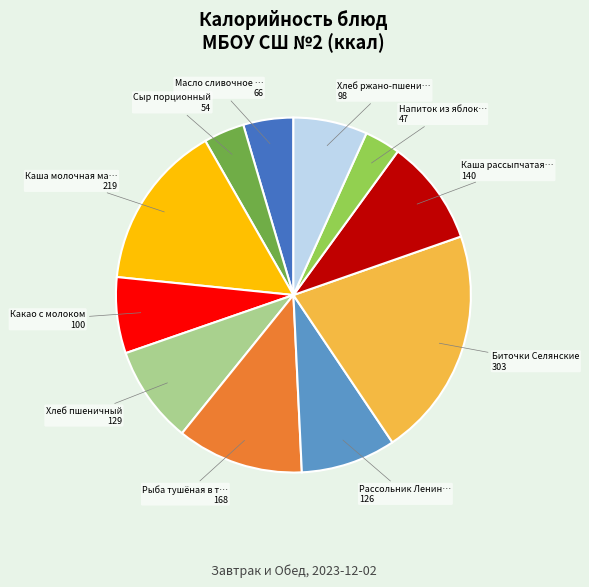

Does any single category account for the majority?

No